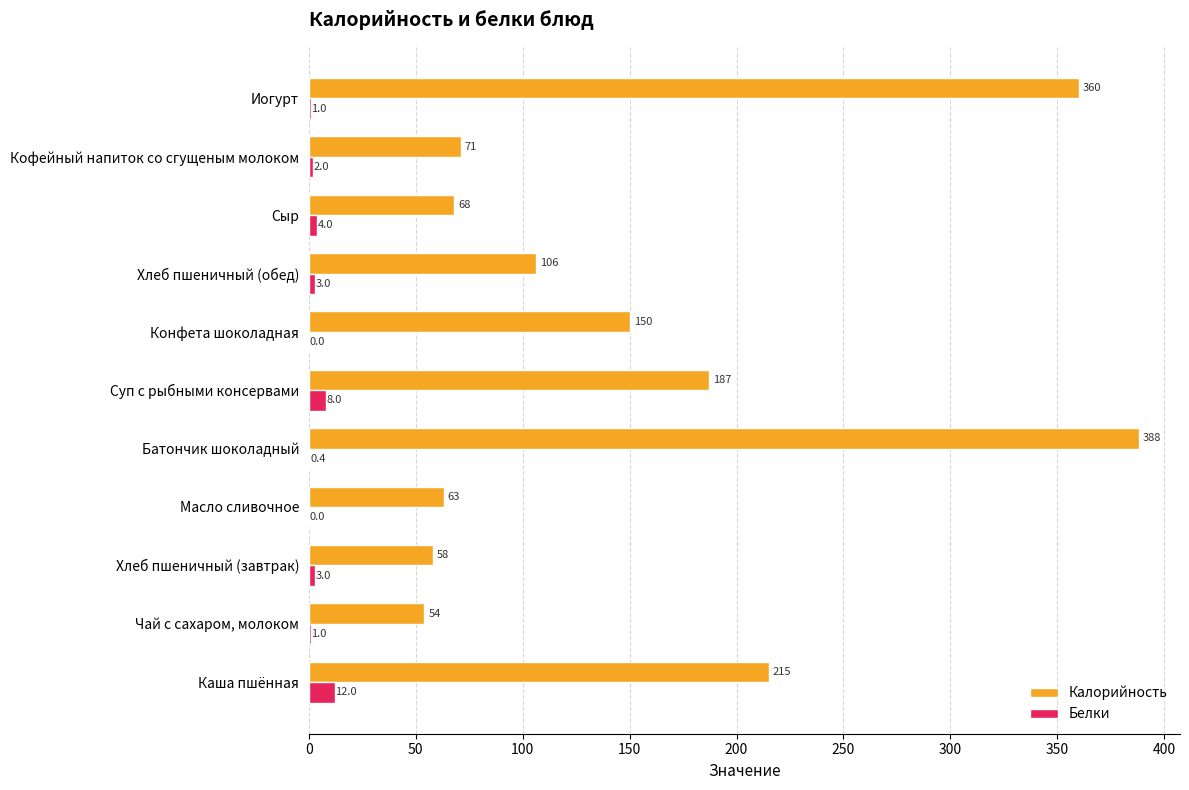

Which series has the largest total across all categories?

Калорийность